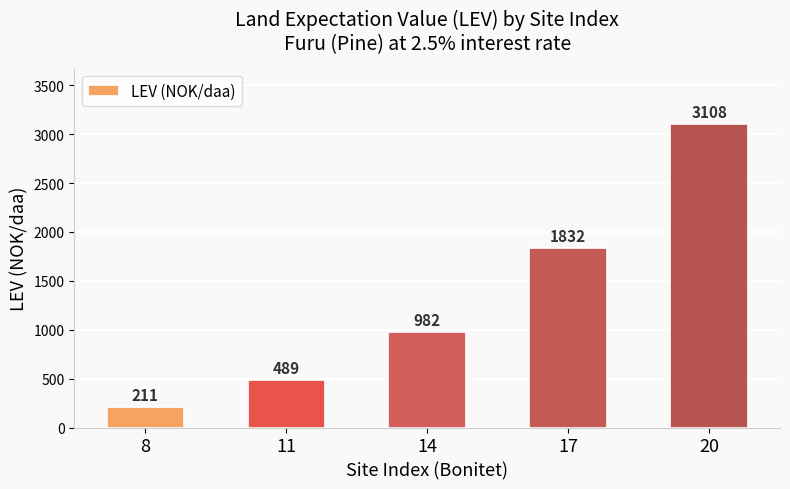

At which label is the value closest to 1659?

17